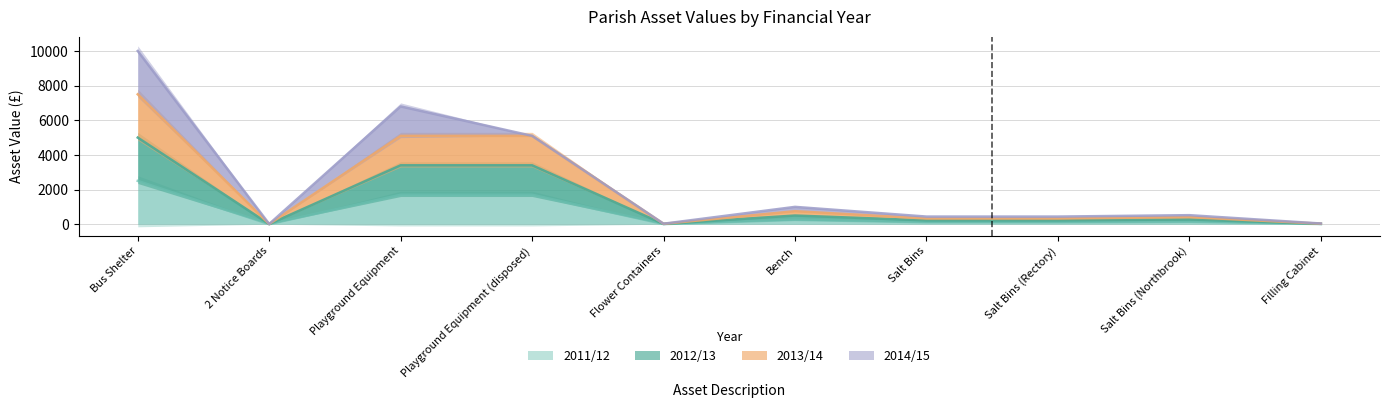

In 2013/14, how many points are lower than both neighbors (excluding endpoints)?

2